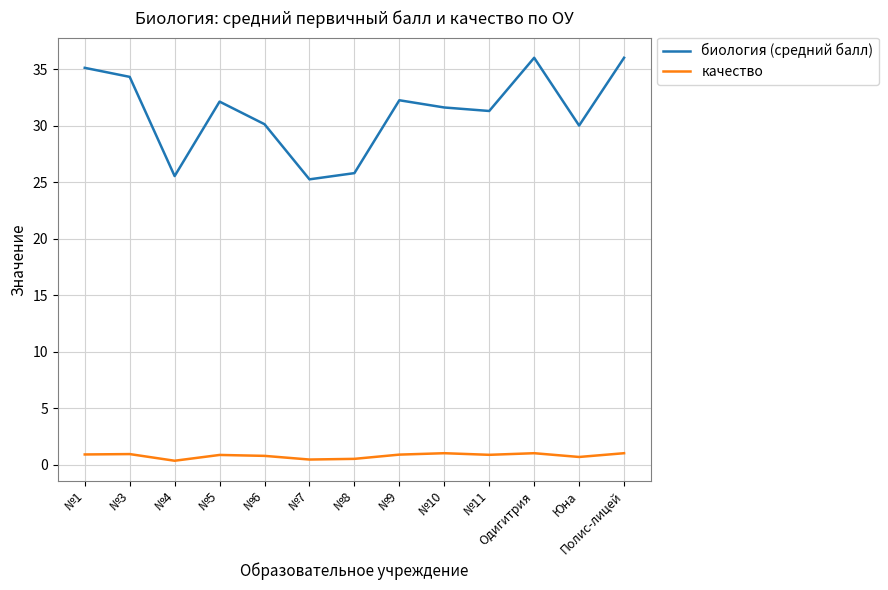

In биология (средний балл), how many points are higher than both neighbors (excluding endpoints)?

3